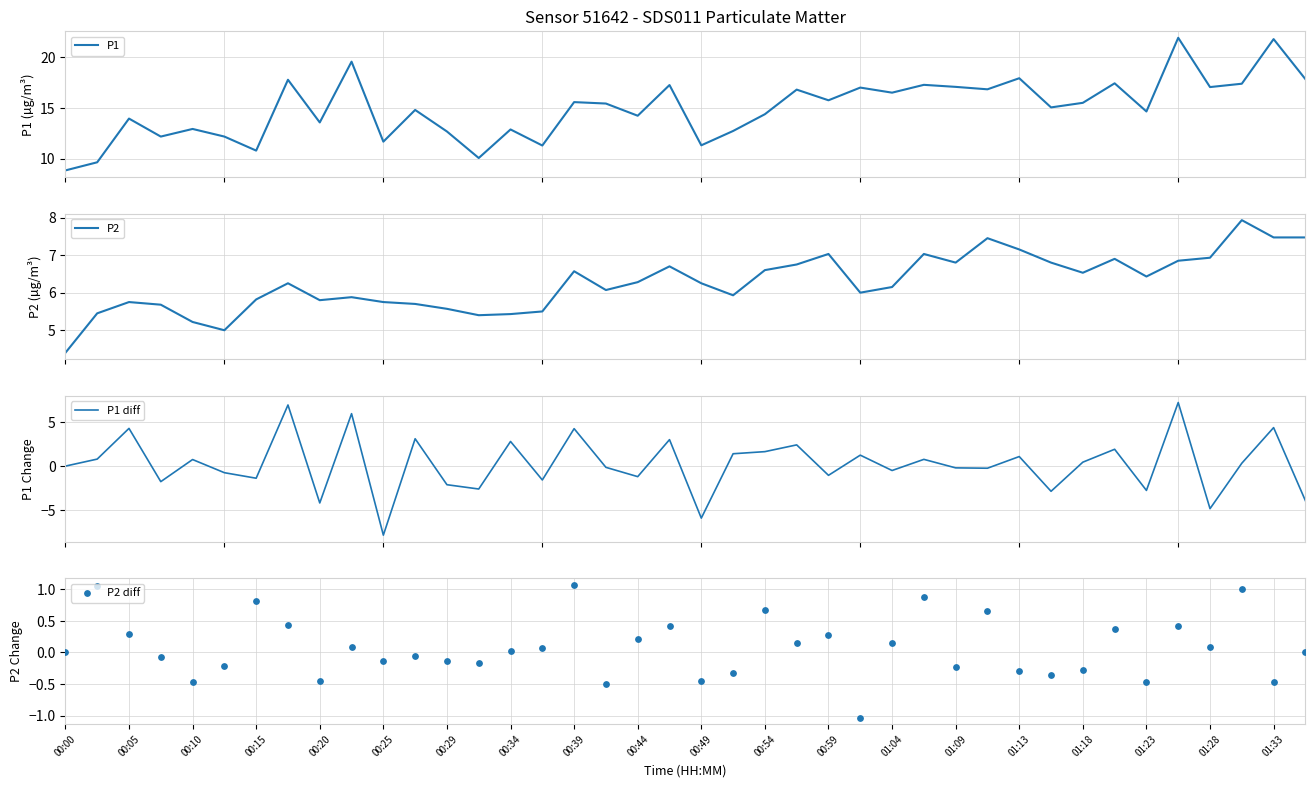

What is the highest value of the P2 series?

7.9